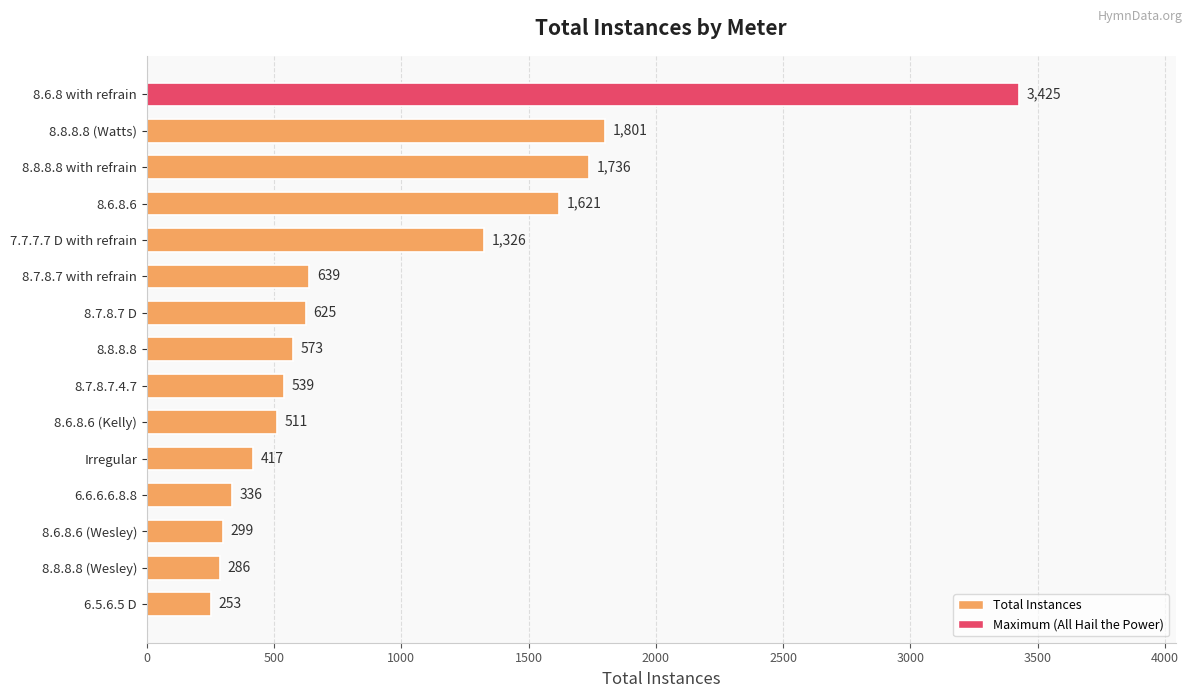

What is the label of the 2nd bar from the bottom?

8.8.8.8 (Wesley)